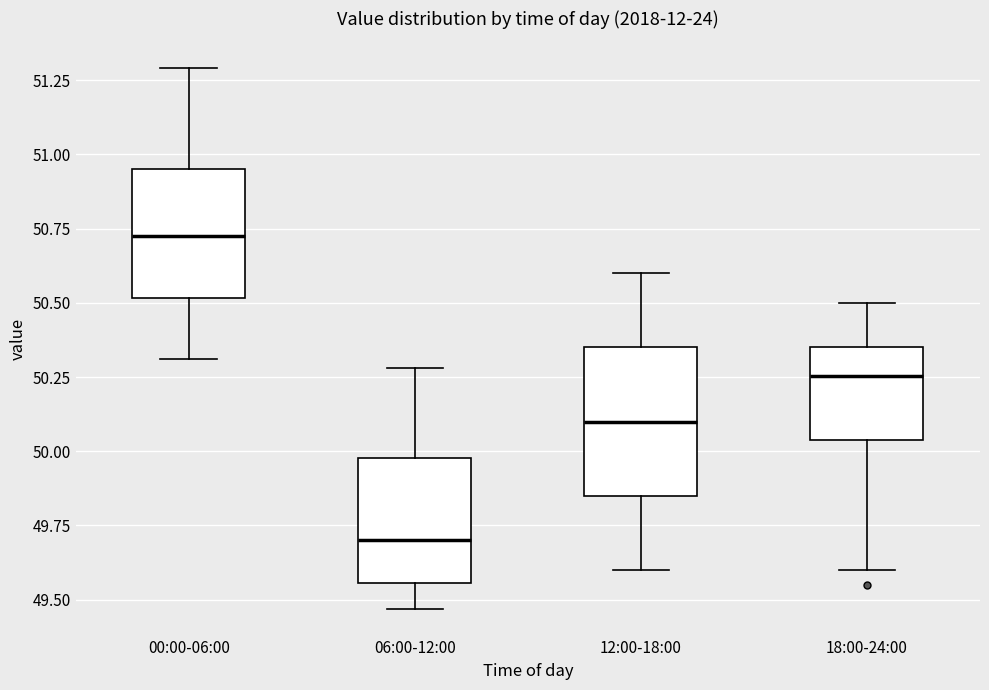

Which box has the lowest median line?

06:00-12:00